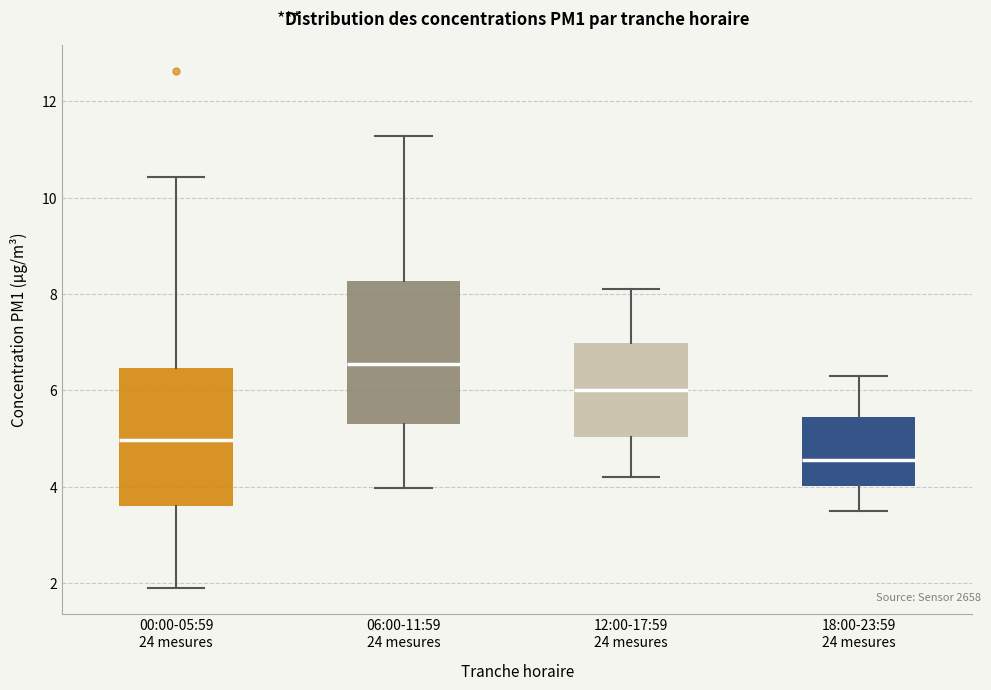

Where does the upper whisker of the box for 00:00-05:59 24 mesures end on the y-axis? The values are not printed on the chart, so give them approximately, as read against the axis.

10.4